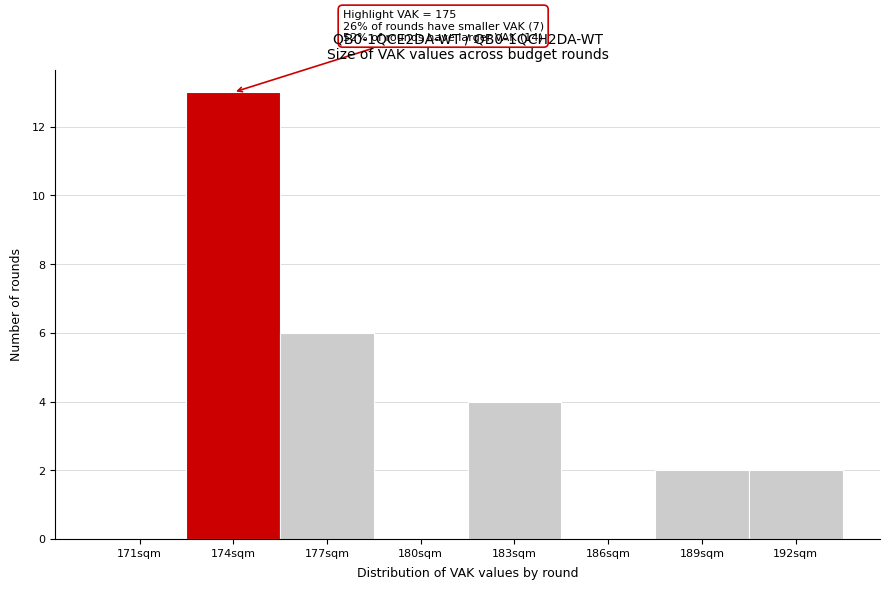

Reading left to right, extract all data points from this chart.

171sqm=0	174sqm=13	177sqm=6	180sqm=0	183sqm=4	186sqm=0	189sqm=2	192sqm=2